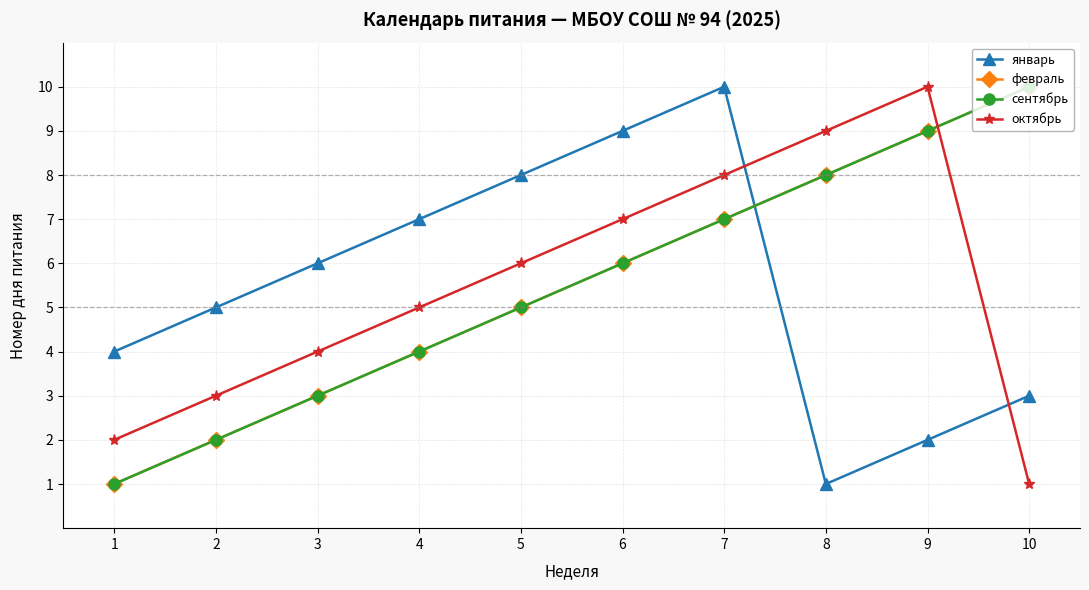

Between 7 and 4, which is larger?

7